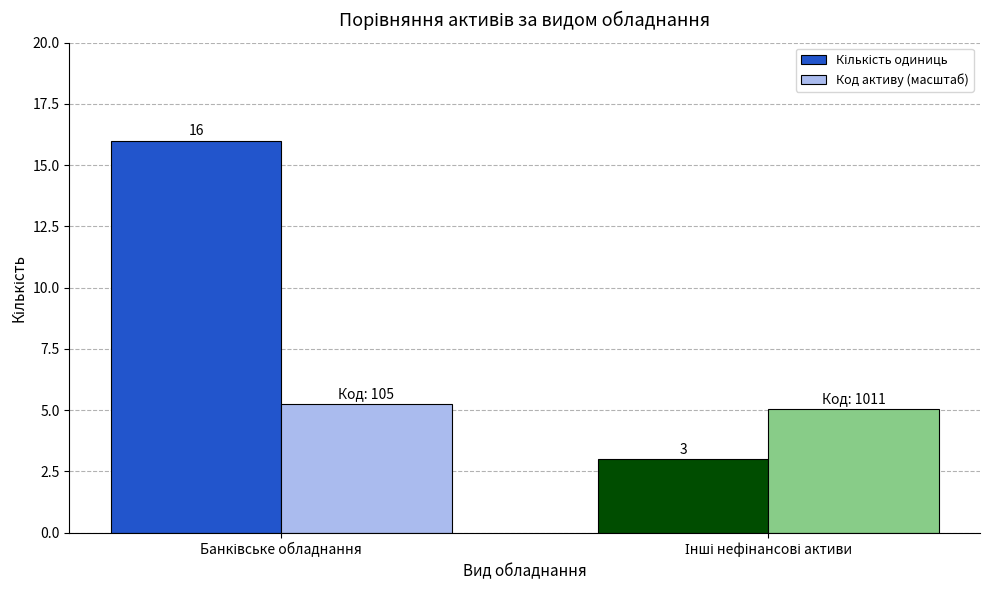

What is the difference between the Код активу (масштаб) values at Банківське обладнання and Інші нефінансові активи?

0.2